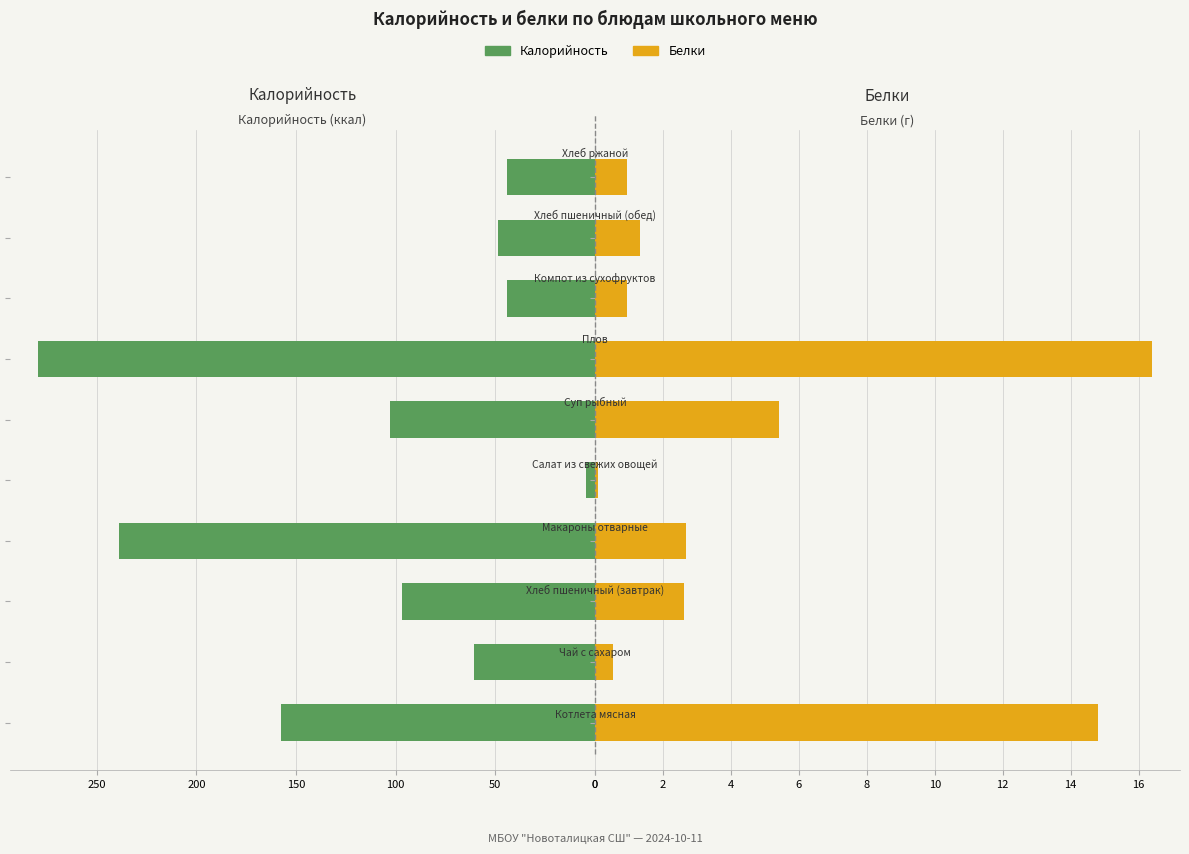

What is the difference between the maximum and second lowest values in the Белки series?

15.9